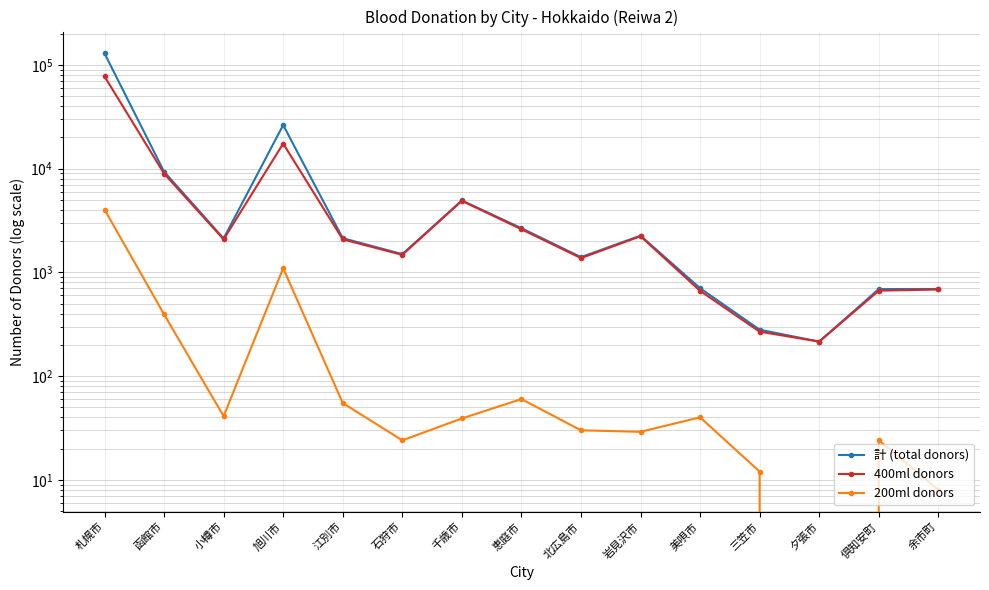

True or false: 200ml donors has more than 0 interior local peaks.

True